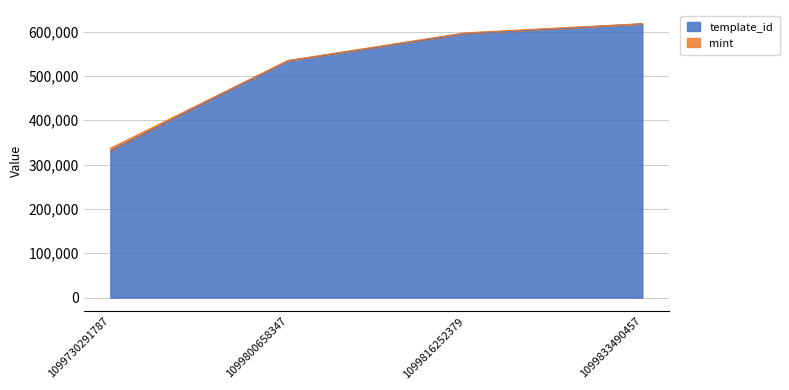

How many values are below 595229?

2